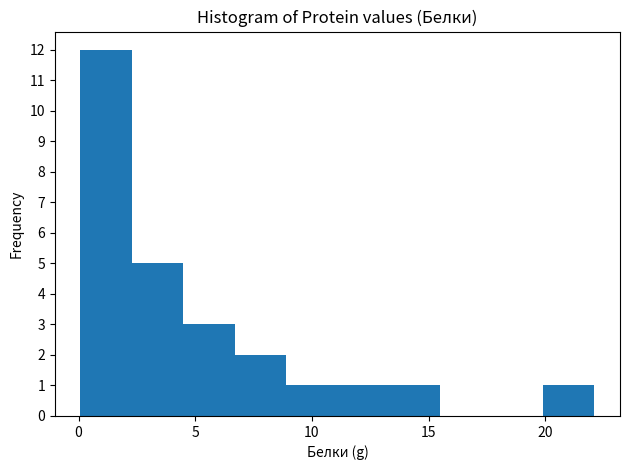

Reading left to right, transcribe this chart: for each bar, give the range it covers on the x-axis and its height. Neither the bar edges nor the heights are printed on the chart, so give them approximately, as read against the axes.

0.0 to 2.5: 12
2.5 to 4.5: 5
4.5 to 6.5: 3
6.5 to 9.0: 2
9.0 to 11.0: 1
11.0 to 13.5: 1
13.5 to 15.5: 1
15.5 to 17.5: 0
17.5 to 20.0: 0
20.0 to 22.0: 1